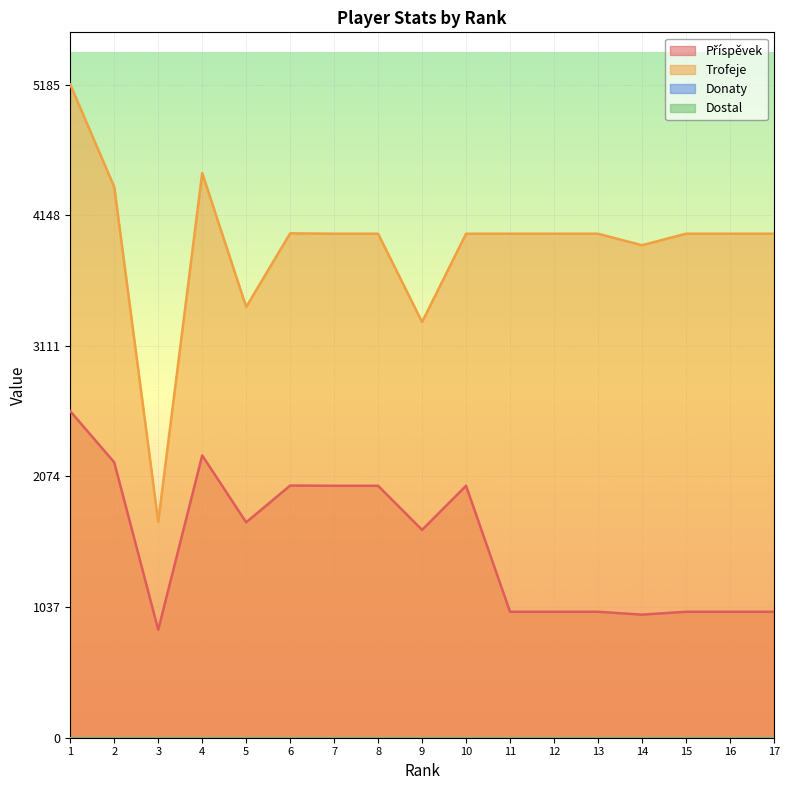

Reading left to right, what are all the values shown in this chart?

Příspěvek: 1=2592	2=2186	3=857	4=2241	5=1710	6=2002	7=2000	8=2000	9=1650	10=2000	11=1000	12=1000	13=1000	14=977	15=1000	16=1000	17=1000
Trofeje: 1=5185	2=4372	3=1715	4=4483	5=3420	6=4004	7=4001	8=4001	9=3300	10=4001	11=4001	12=4001	13=4001	14=3910	15=4001	16=4001	17=4001